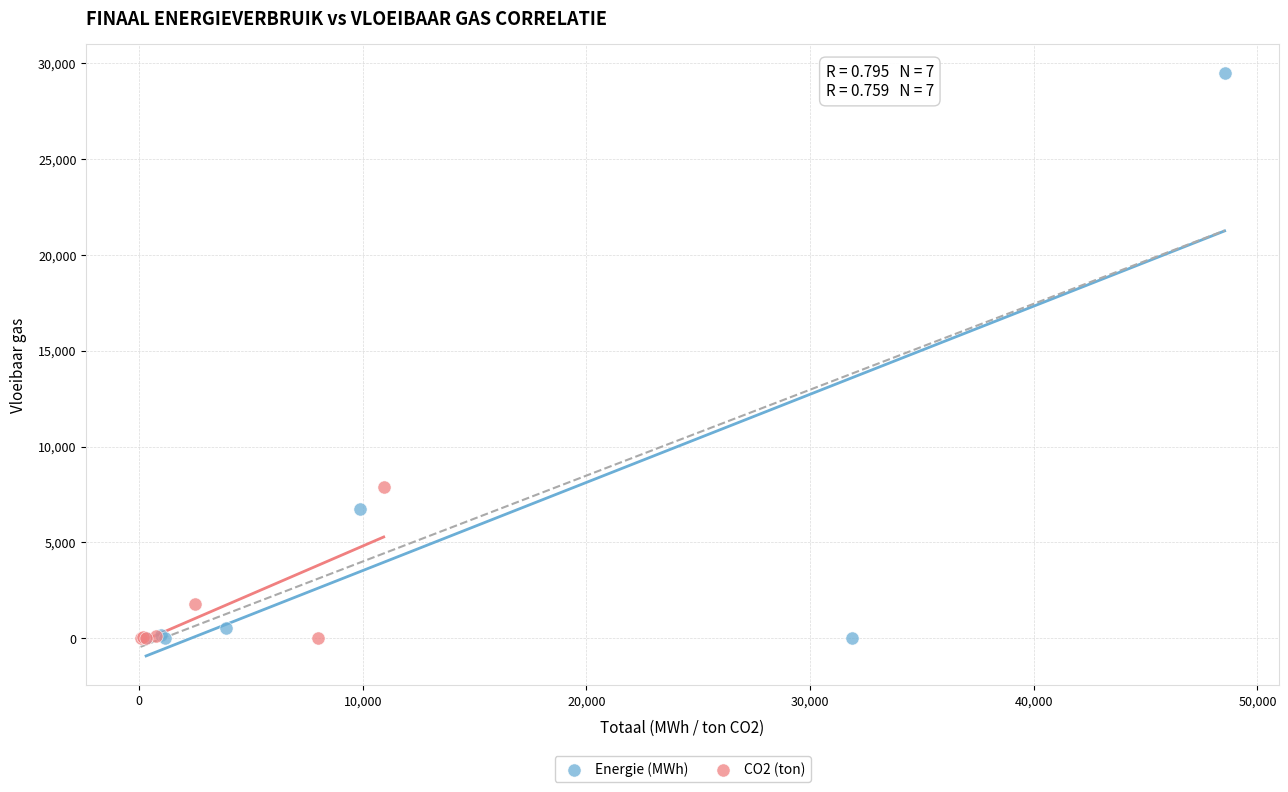

Which series reaches the maximum Y coordinate?

Energie (MWh)